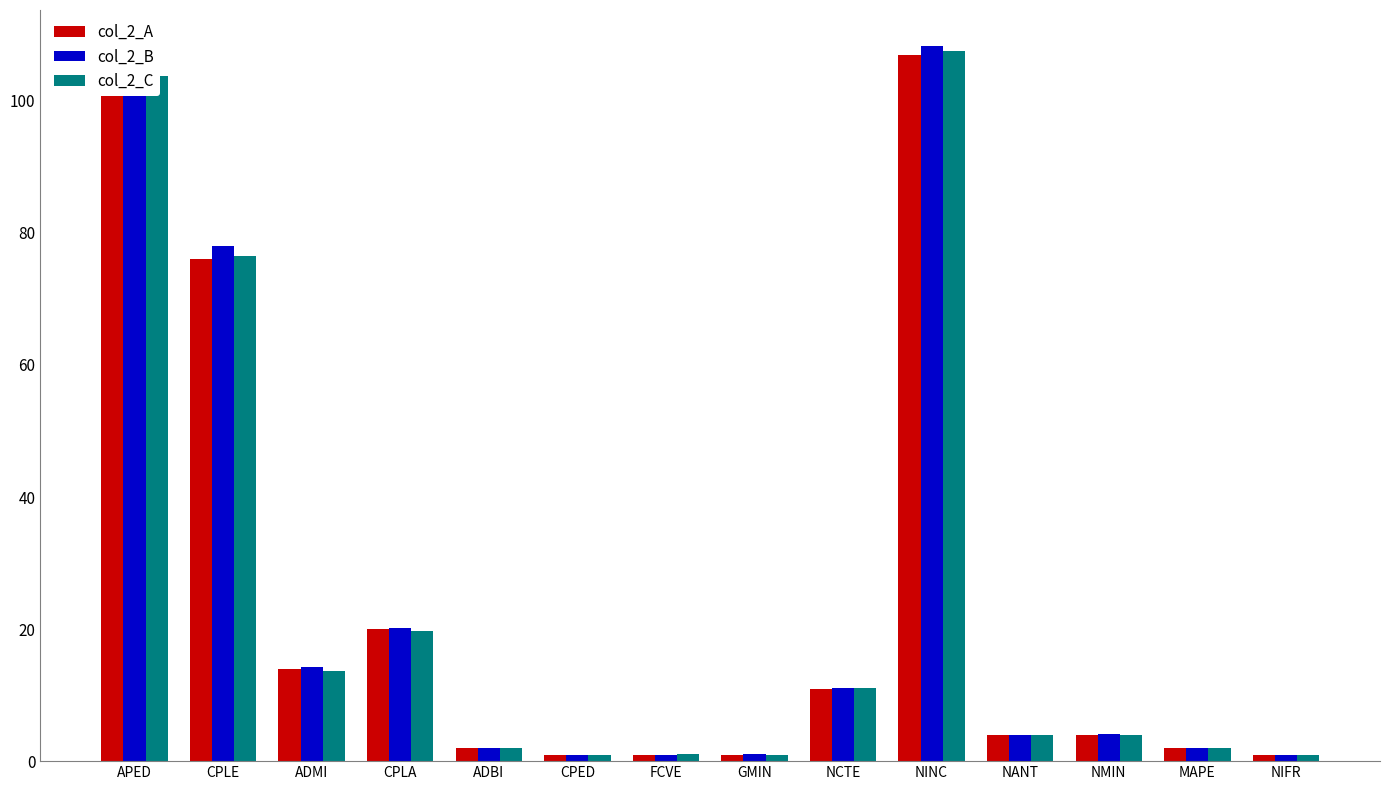

Are the bars grouped side by side (vs. stacked)?

Yes